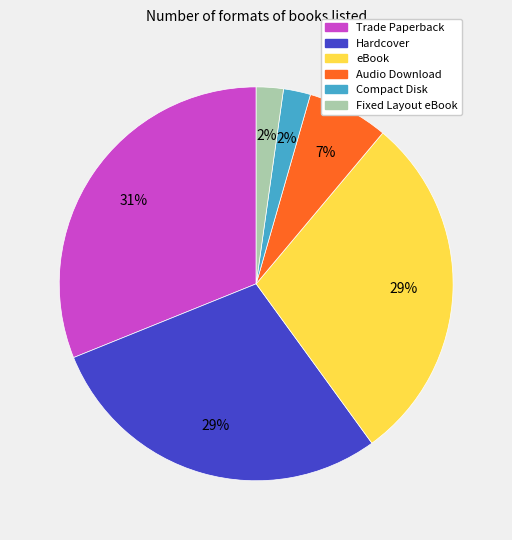

To the nearest percent, what is the average slice percentage?

17%